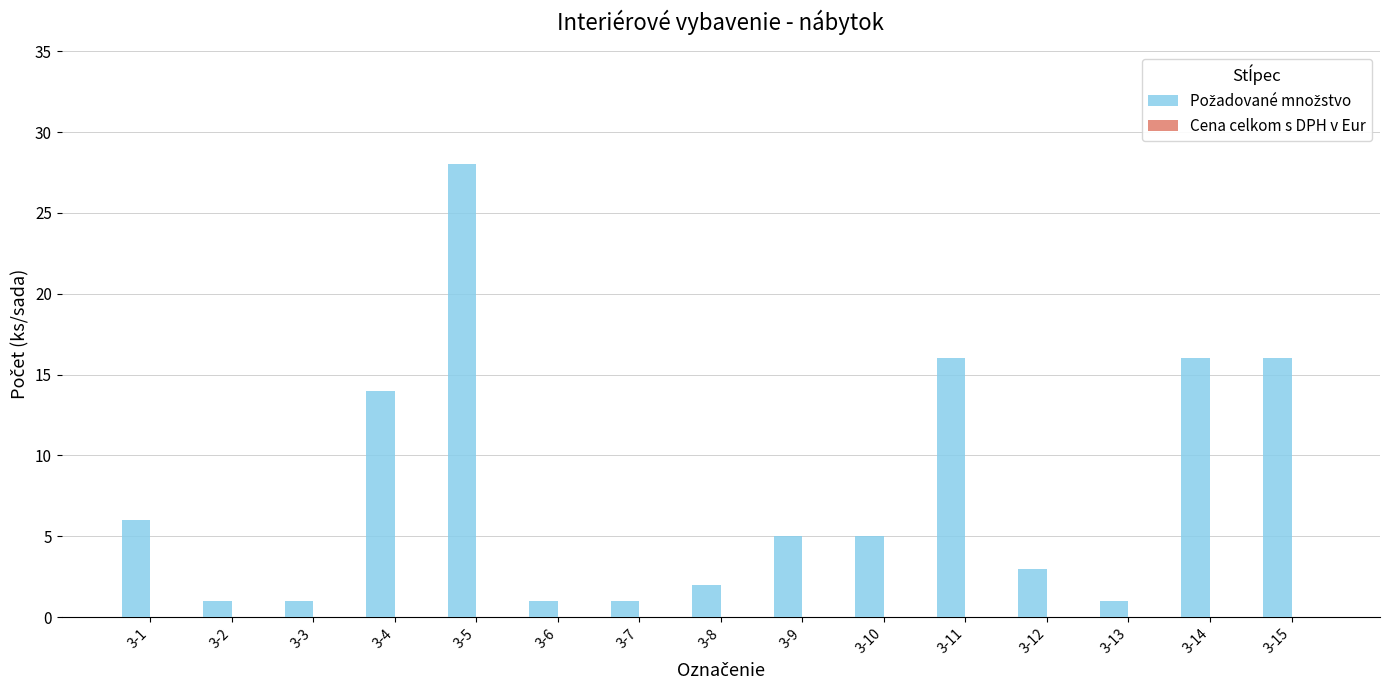

Reading right to left, what are all the values shown in this chart?

16	16	1	3	16	5	5	2	1	1	28	14	1	1	6